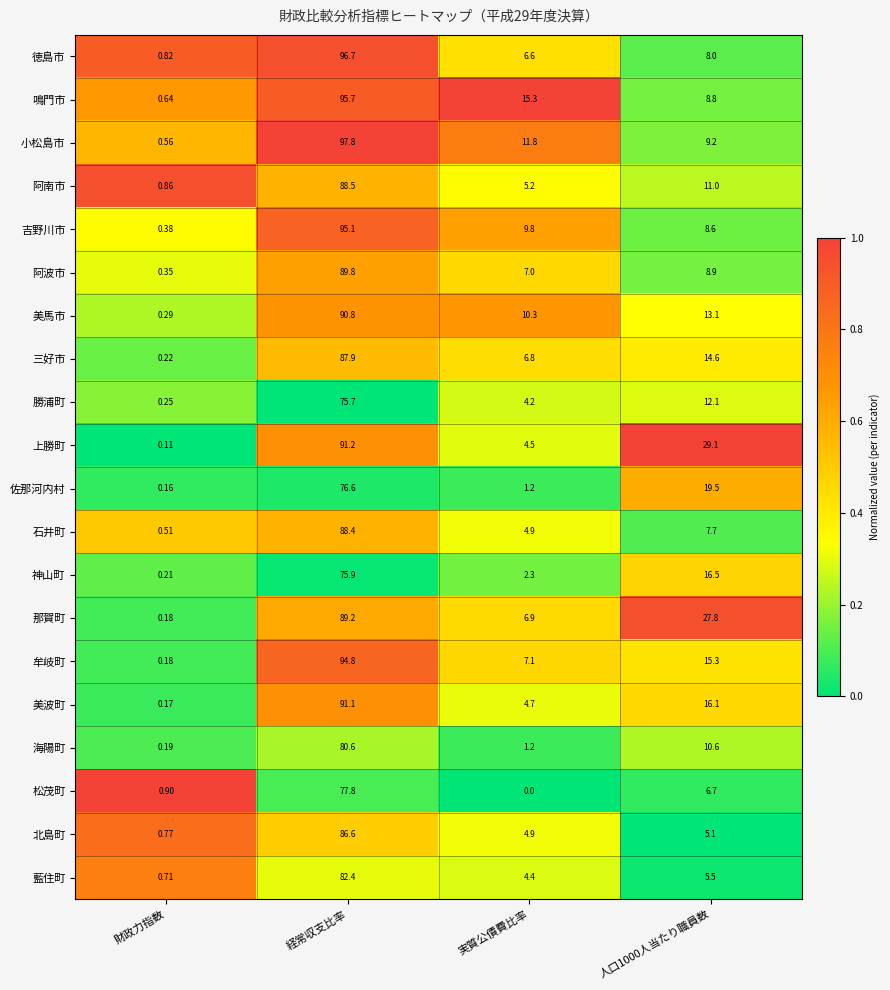

What is the difference between the highest and lowest values at 経常収支比率?

22.1